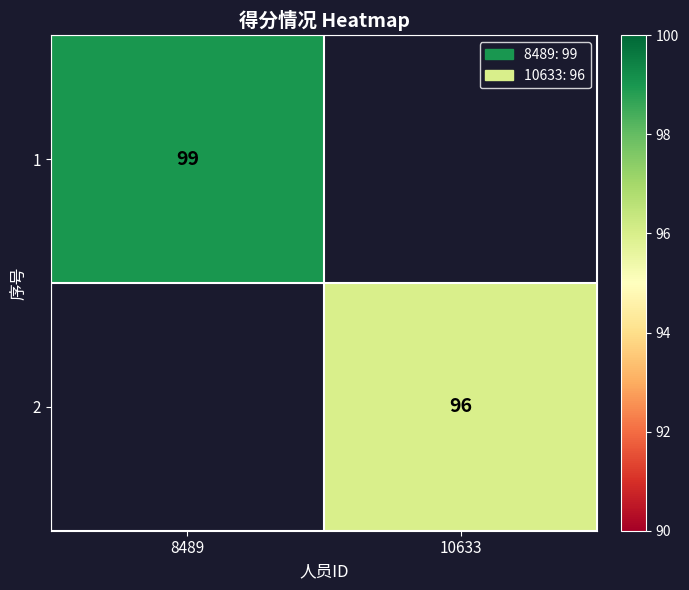

Is it true that 2 equals 172 at 10633?

False